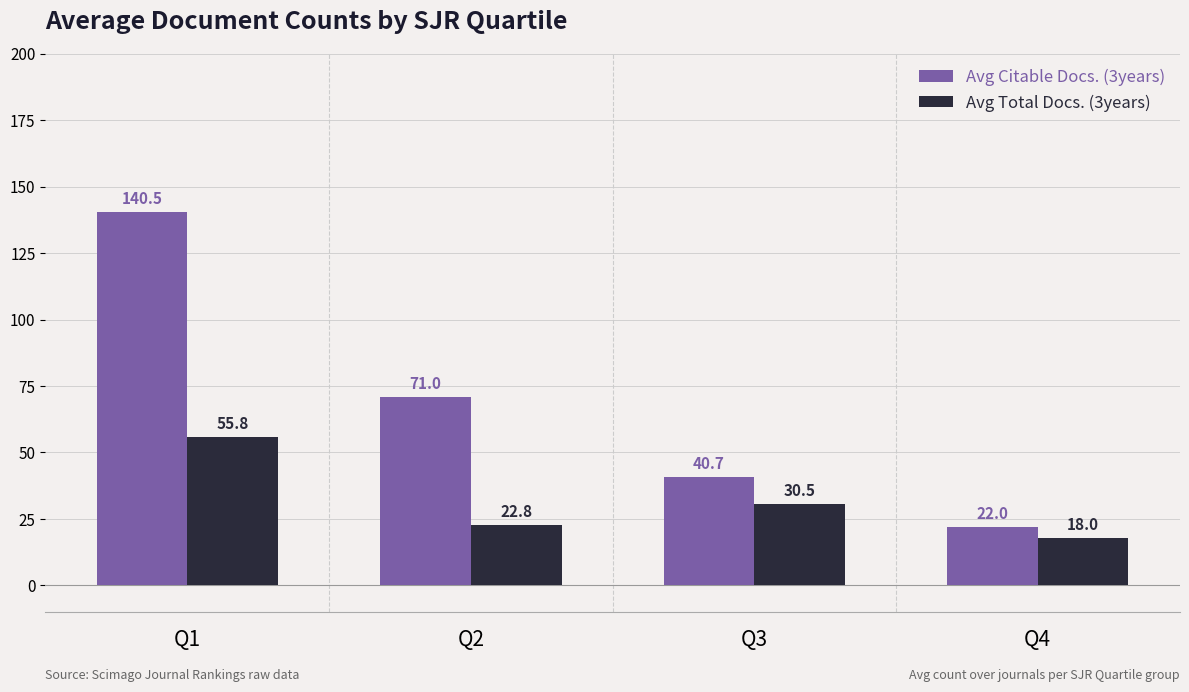

The Avg Citable Docs. (3years) series shows 35.1 at Q1. True or false?

False